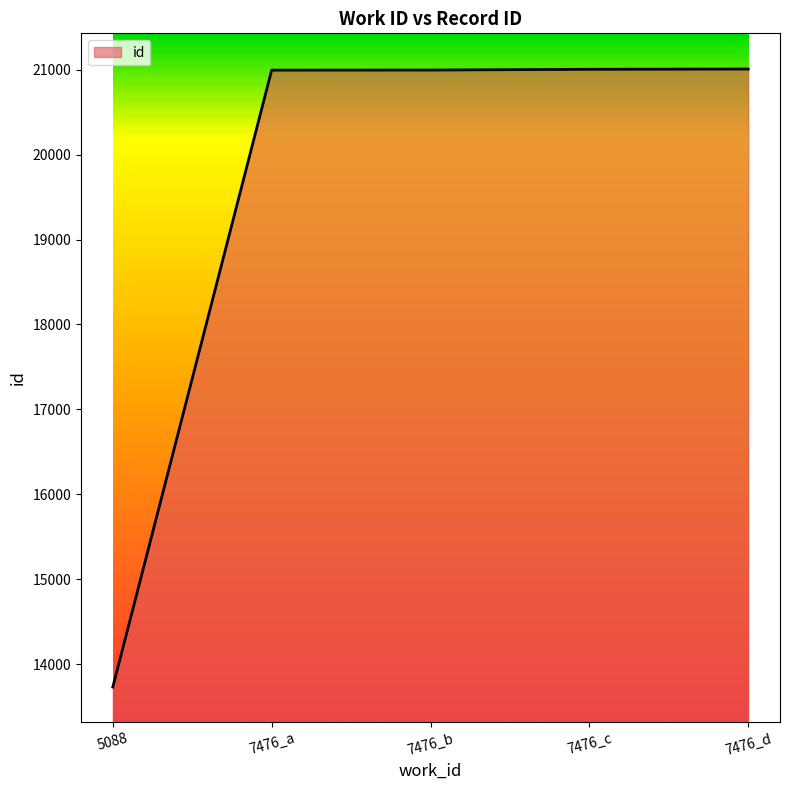

Which has a higher value, 5088 or 7476_d?

7476_d